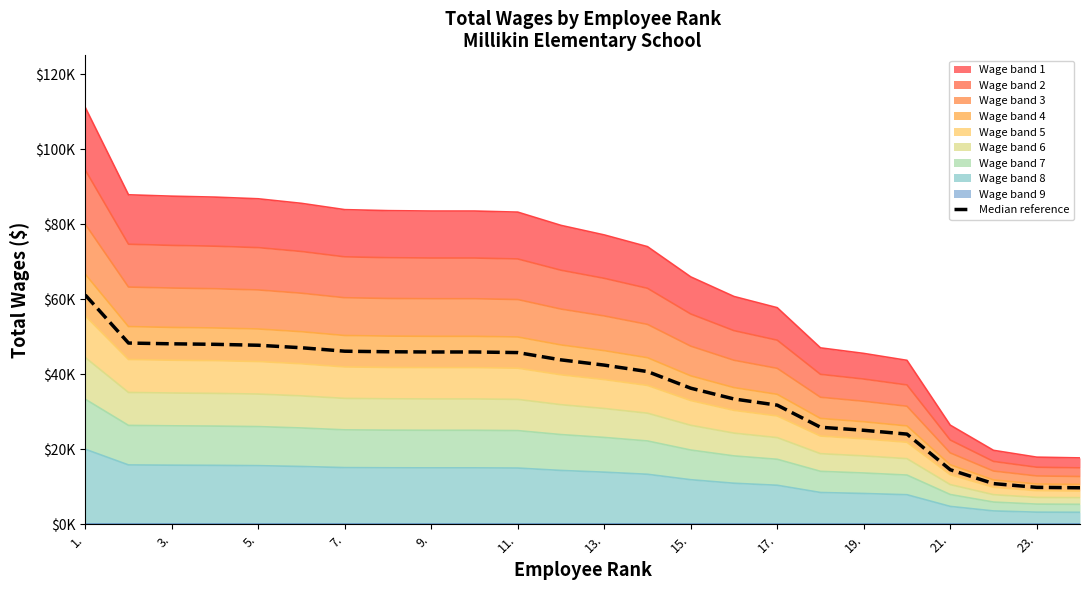

What is the maximum value shown in the chart?

61110.5